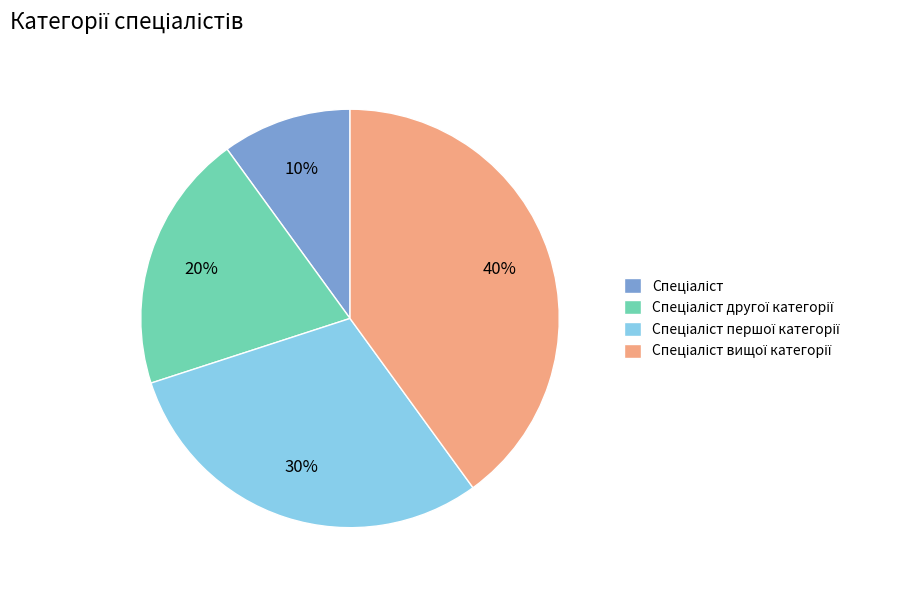

Is there any slice that represents more than half of the pie?

No